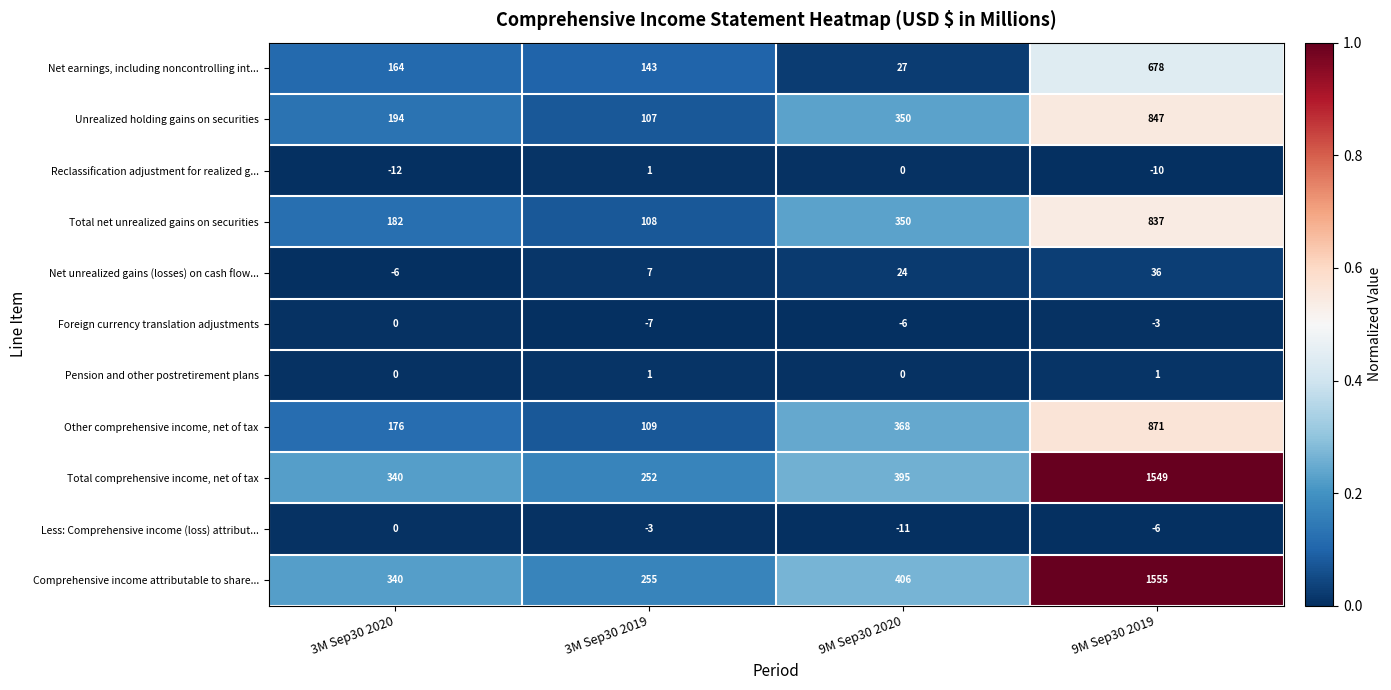

True or false: Pension and other postretirement plans has a value of 0 at 3M Sep30 2020.

True